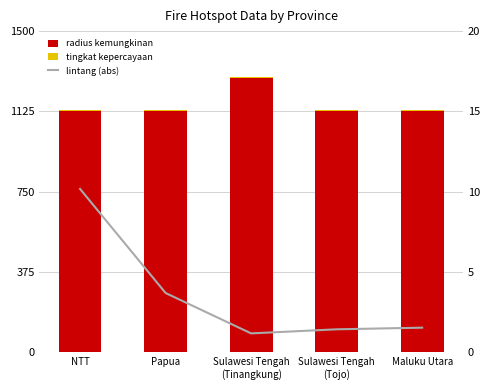

What is the value of the tingkat kepercayaan bar at the 1st from the left?

8.0